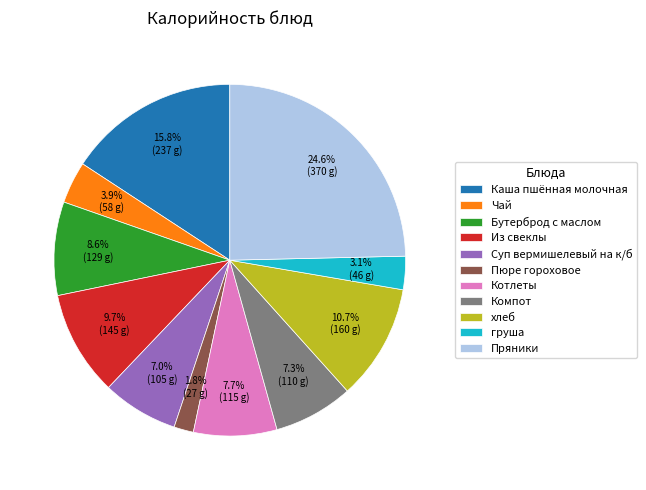

To the nearest percent, what is the combined percentage of Чай and Из свеклы?

14%